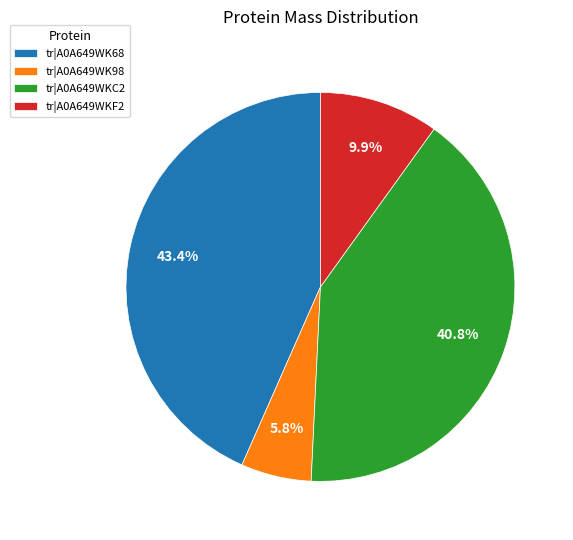

How many segments does this pie chart have?

4